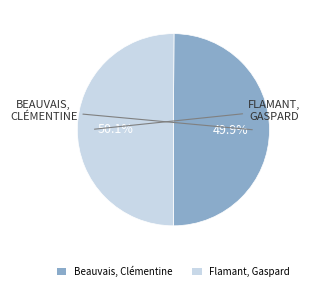

Is there any slice that represents more than half of the pie?

Yes